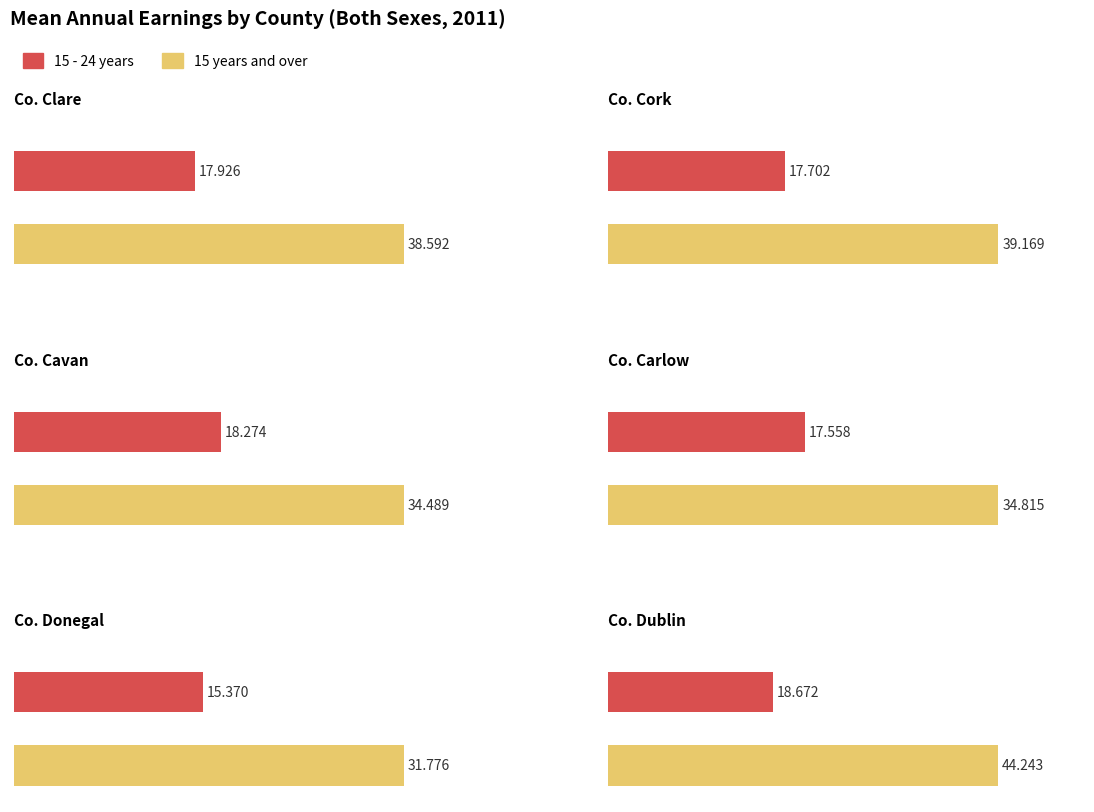

Which series changed the most between Co. Cork and Co. Cavan?

15 years and over